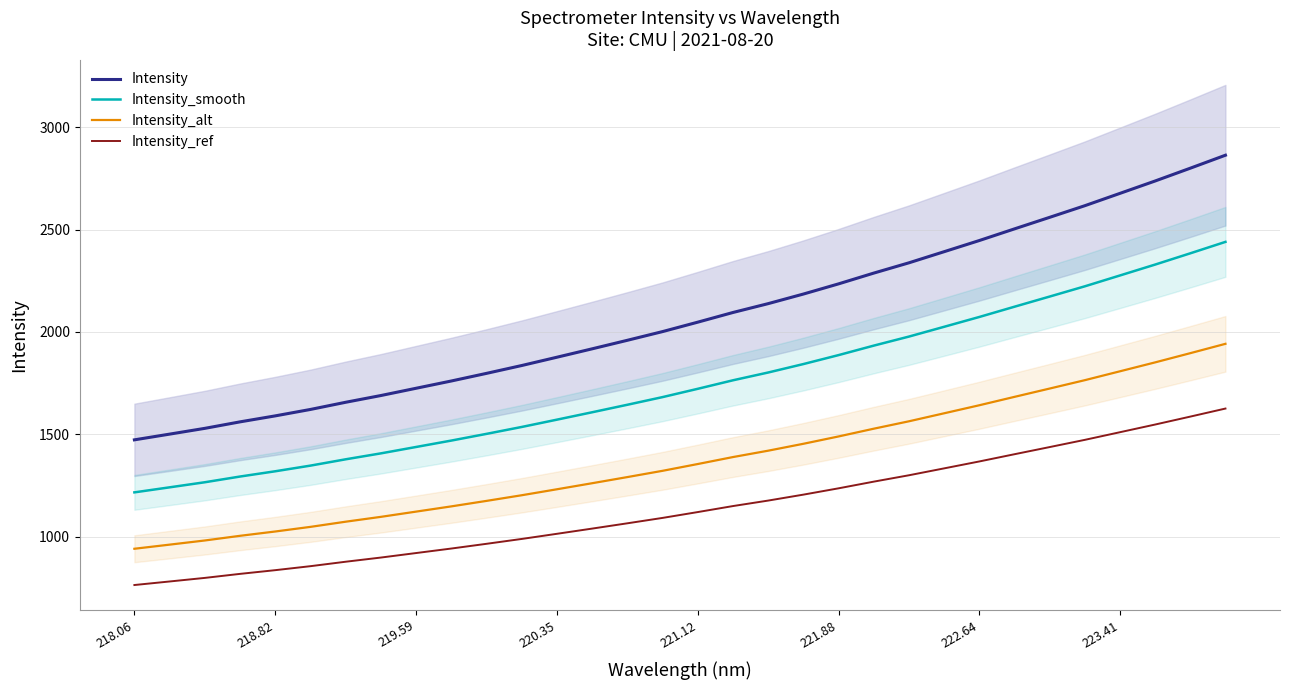

What is the maximum value for Intensity_smooth?

2440.4